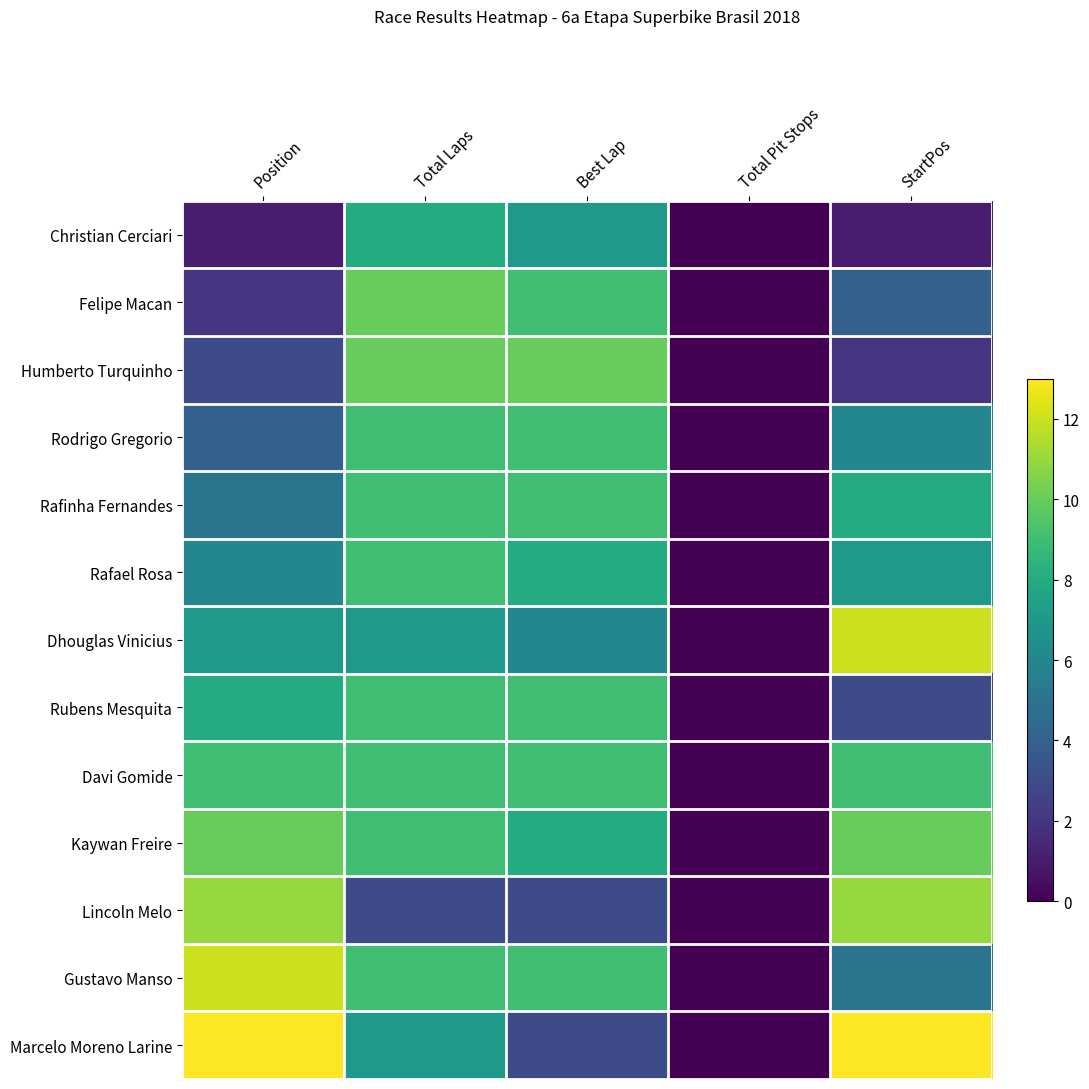

What is the total value across all series at Best Lap?

99